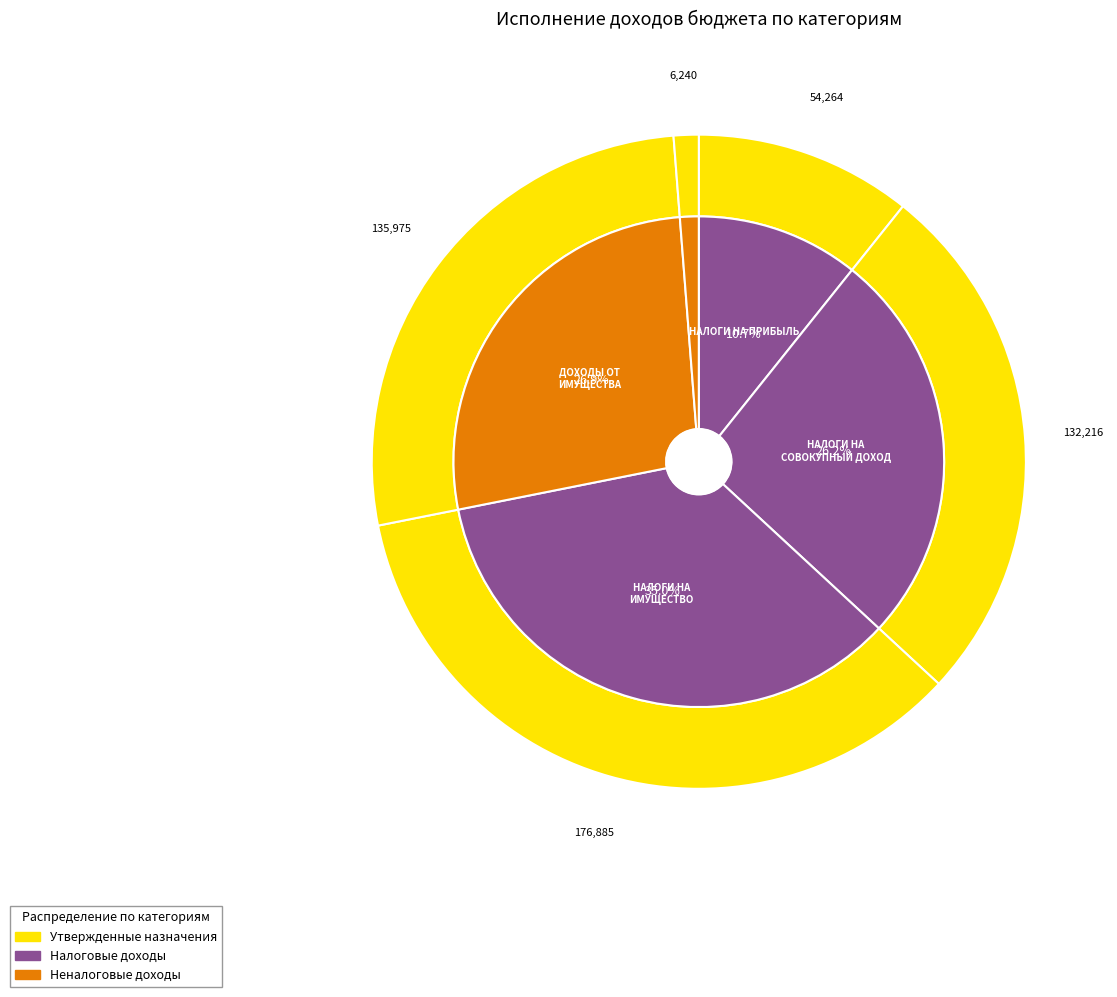

To the nearest percent, what is the difference between the НАЛОГИ НА ПРИБЫЛЬ and НАЛОГИ НА СОВОКУПНЫЙ ДОХОД slice percentages?

15%